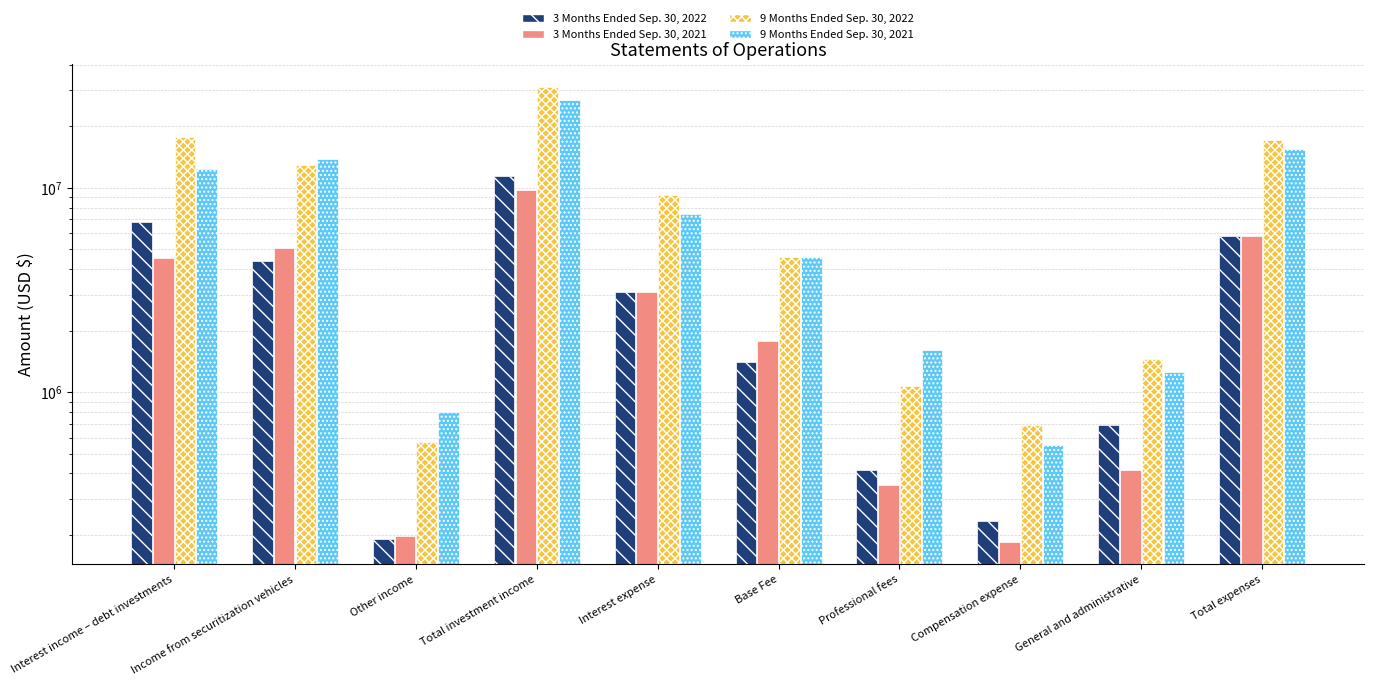

What is the difference between the maximum and minimum values in the 9 Months Ended Sep. 30, 2021 series?

26447875